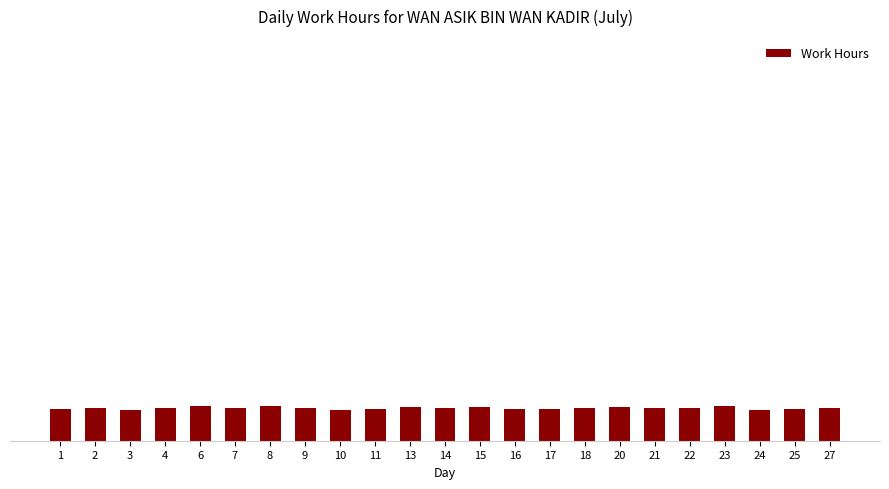

What is the smallest value displayed?

9.1